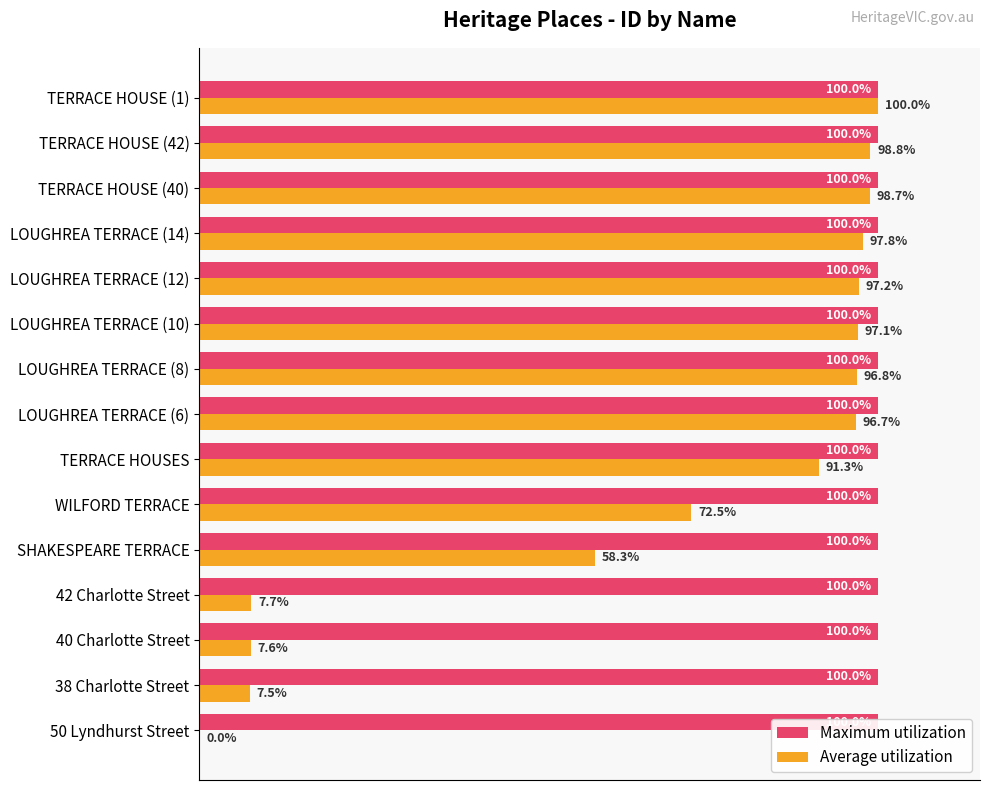

What is the sum of all Average utilization values?

1027.9